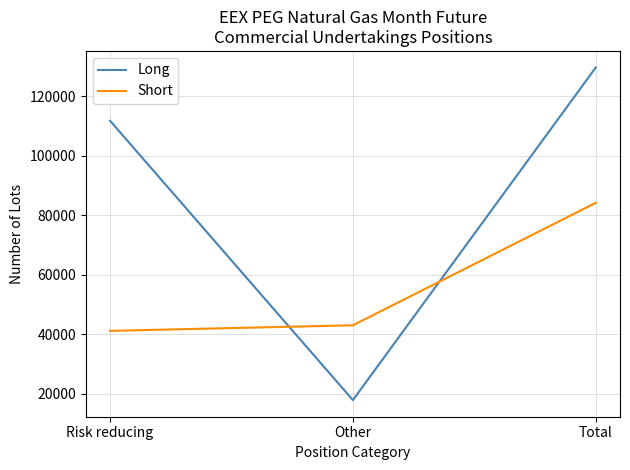

List the series in order of their peak value, highest first.

Long, Short